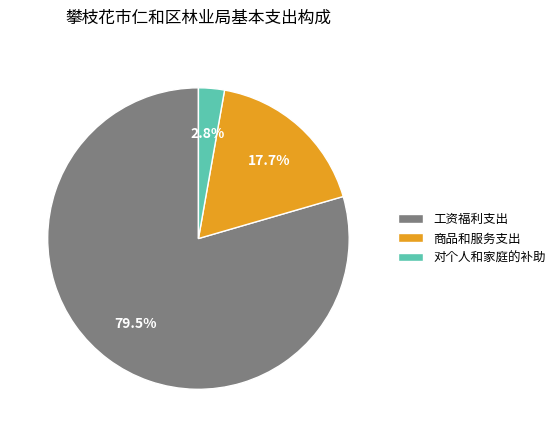

What is the smallest slice in the pie chart?

对个人和家庭的补助